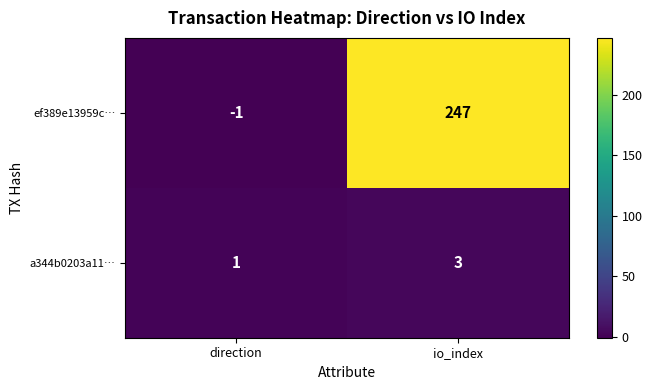

Rank the series at io_index from highest to lowest value.

ef389e13959c…, a344b0203a11…